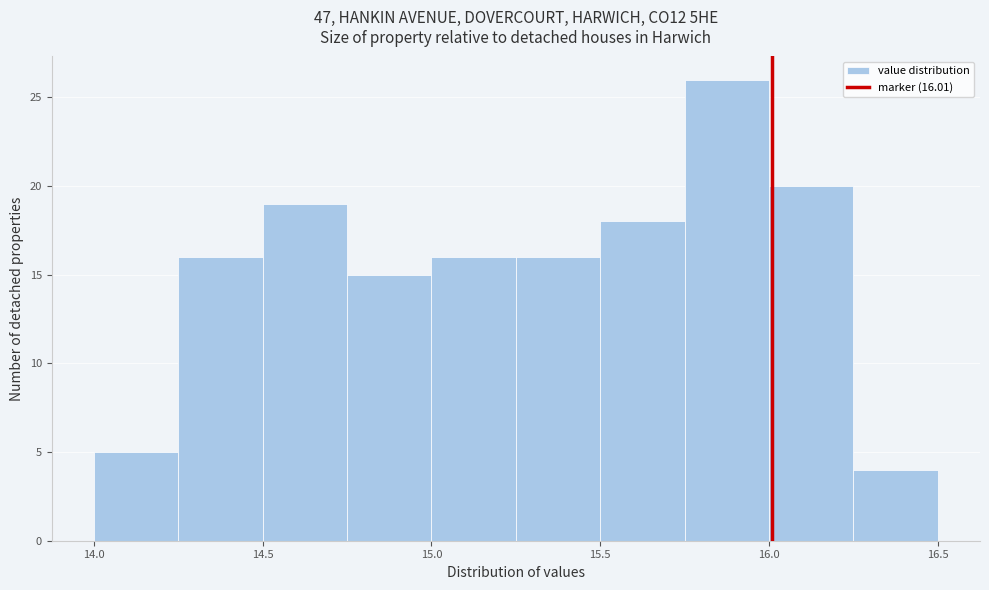

Over which range of the x-axis is the bar tallest?

15.75 to 16.00